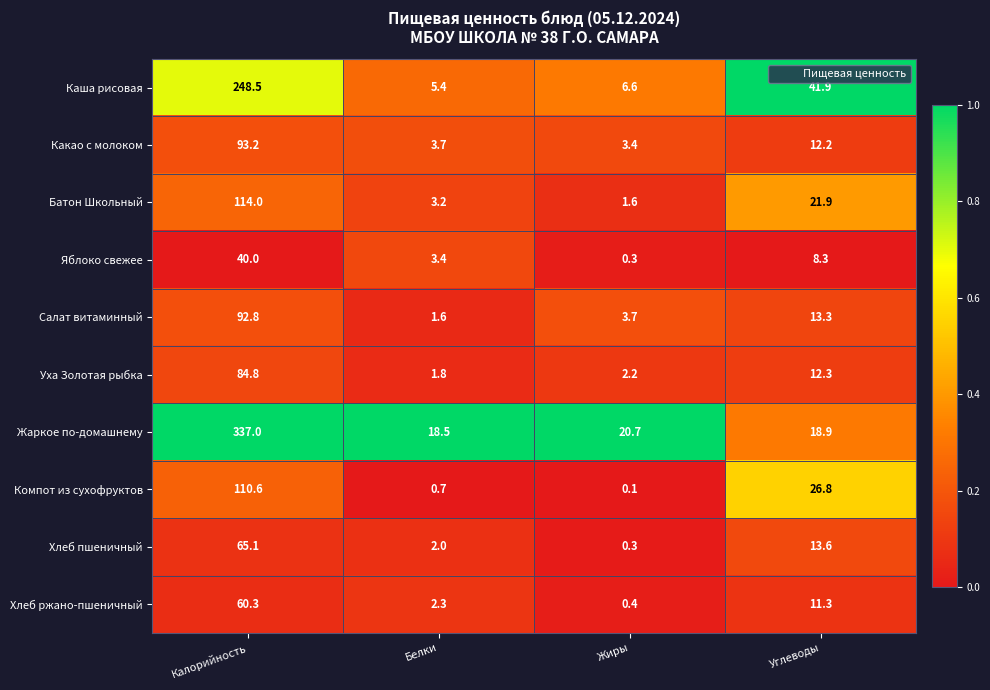

What value does the Каша рисовая series have at Углеводы?

41.9